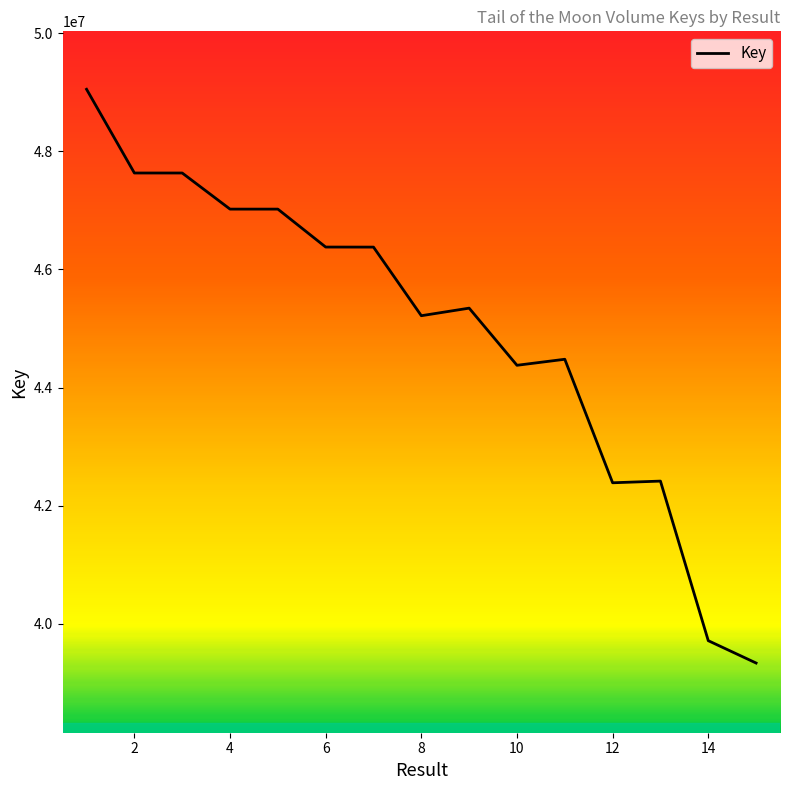

What is the greatest value displayed?

49050722